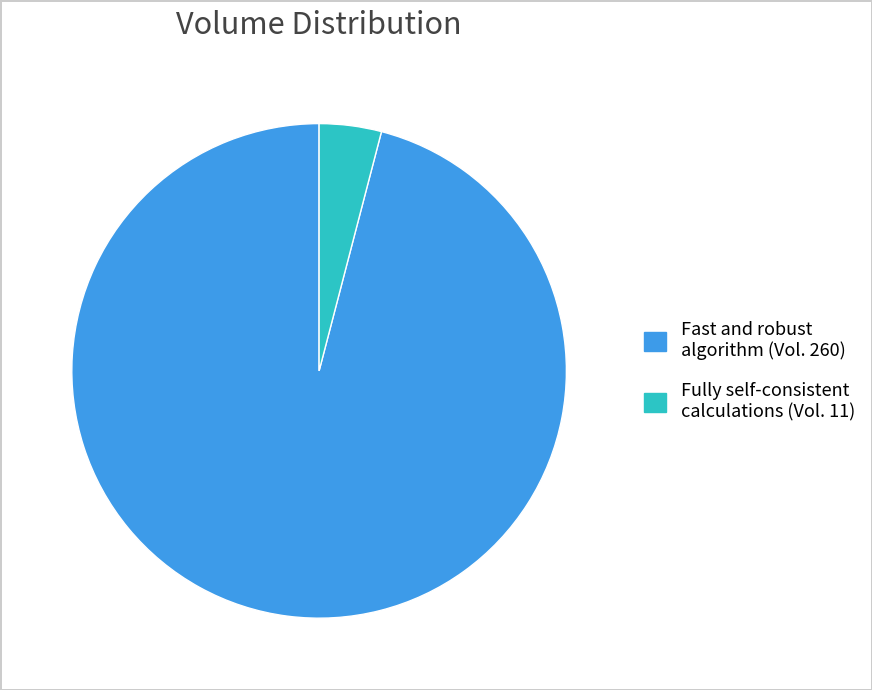

Rank the categories by value from highest to lowest.

Fast and robust algorithm (Vol. 260), Fully self-consistent calculations (Vol. 11)